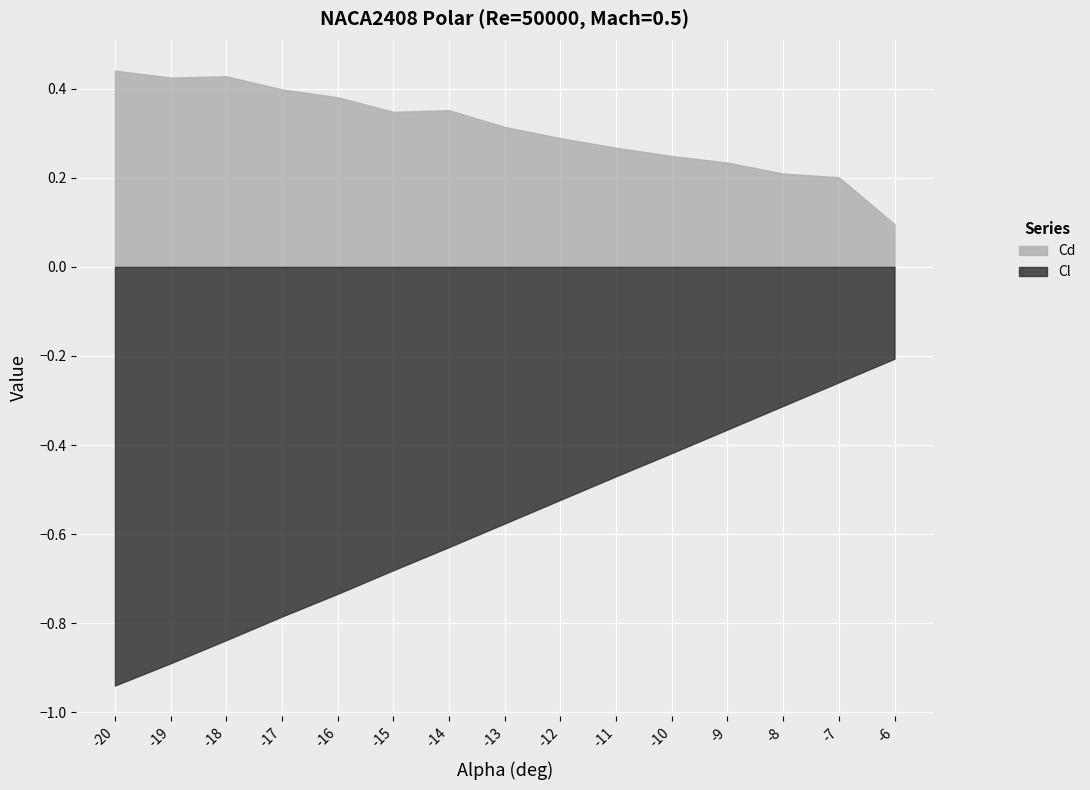

Rank the series at -6 from lowest to highest value.

Cl, Cd